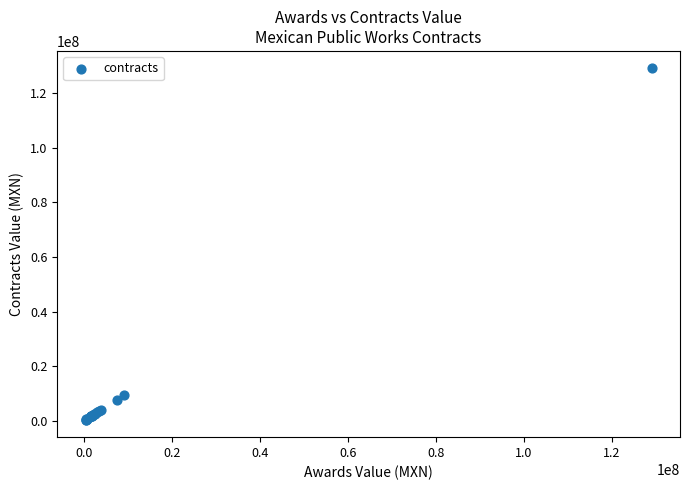

What Y value in the scatter plot is closest to 64706729?

9253600.3